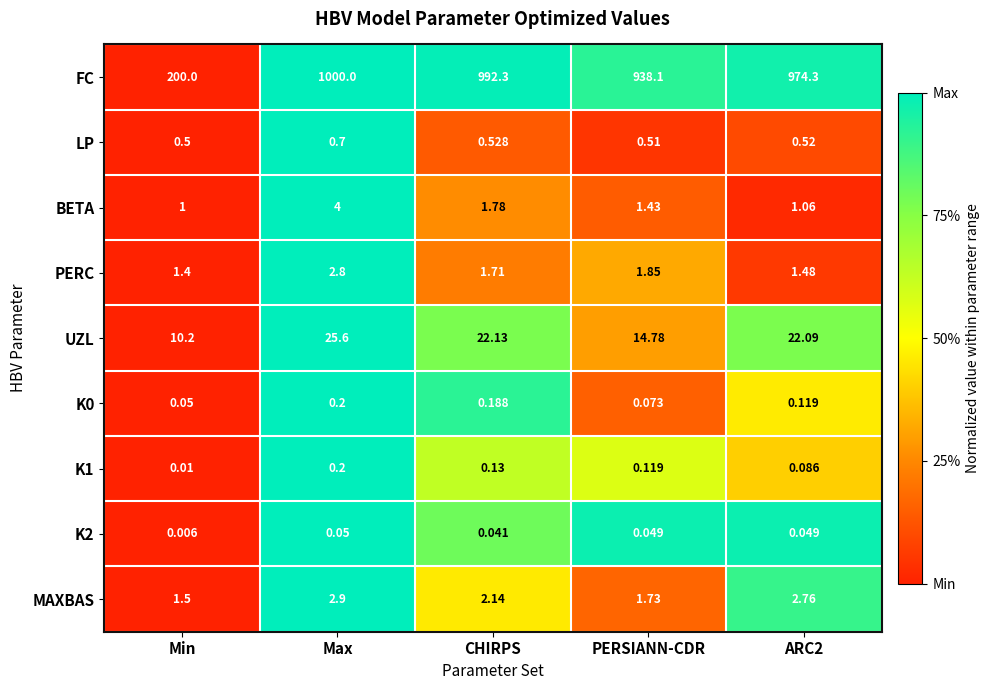

Which series has the largest total across all categories?

FC